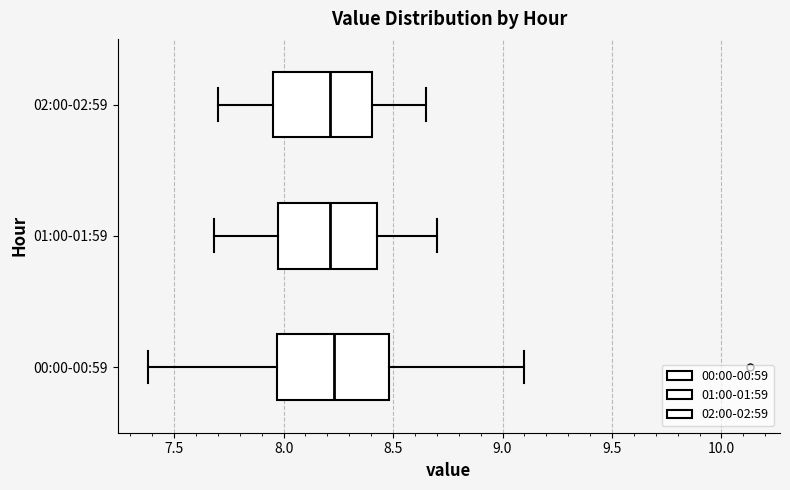

Reading bottom to top, read every box against the x-axis: the position of its median line, the range the box covers, and the ends of its whiskers. The values are not printed on the chart, so give them approximately, as read against the axis.

00:00-00:59: median 8.25, box 7.95 to 8.50, whiskers 7.40 to 9.10
01:00-01:59: median 8.20, box 7.95 to 8.45, whiskers 7.70 to 8.70
02:00-02:59: median 8.20, box 7.95 to 8.40, whiskers 7.70 to 8.65